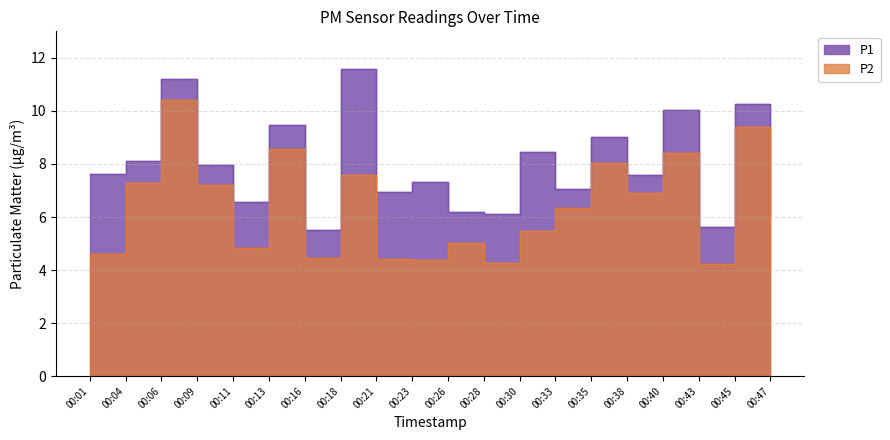

What is the value of the P2 point at the 9th from the left?

4.4